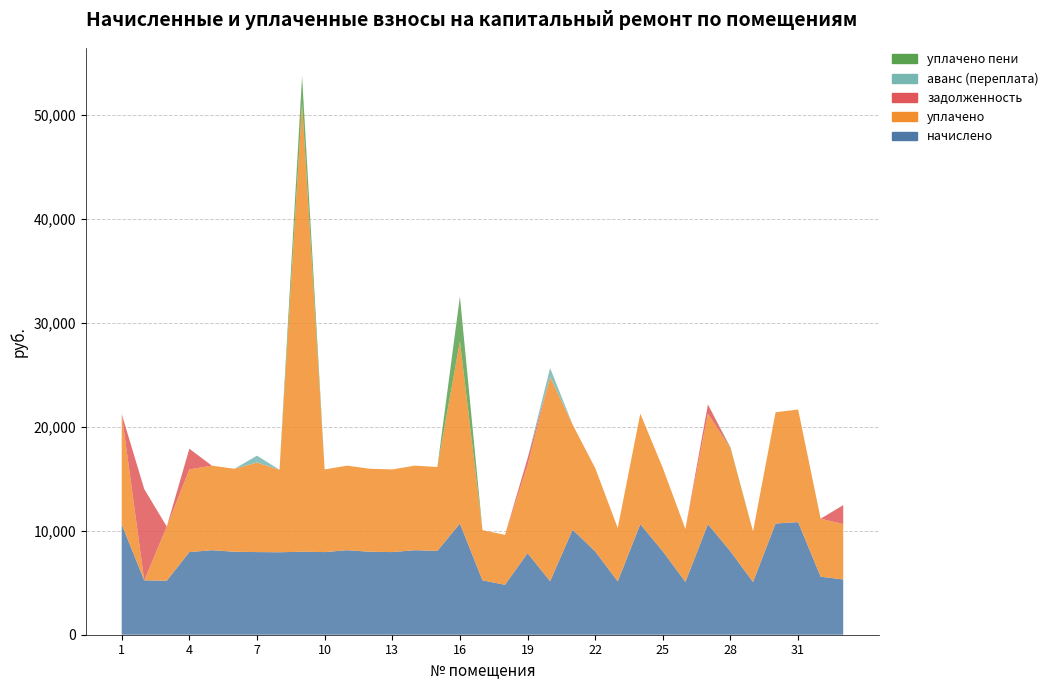

Reading left to right, transcribe all the data shown in this chart.

начислено: 10615.1	5233.0	5199.8	7948.8	8131.0	7981.9	7948.8	7932.2	7981.9	7948.8	8131.0	7981.9	7948.8	8131.2	8064.7	10697.8	5233.0	4802.4	7849.4	5150.2	10101.6	8015.0	5133.6	10631.5	8015.0	5083.9	10631.5	8015.0	5067.4	10697.8	10830.2	5580.7	5315.8
уплачено: 10615.1	0.0	5199.8	7948.8	8131.0	7981.9	8611.2	7932.2	43097.0	7948.8	8131.0	7981.9	7948.8	8131.2	8064.7	17536.0	4828.5	4802.4	8455.6	19643.0	10101.6	8015.0	5133.6	10631.5	8015.0	5083.9	10631.5	9912.2	4871.5	10697.8	10830.2	5580.7	5315.8
задолженность: 0.0	8778.5	0.0	1987.2	0.0	0.0	0.0	0.0	0.0	0.0	0.0	0.0	0.0	0.0	0.0	0.0	0.0	0.0	654.1	0.0	0.0	0.0	0.0	0.0	0.0	0.0	886.0	0.0	0.0	0.0	0.0	0.0	1827.2
аванс (переплата): 0.0	0.0	0.0	0.0	0.0	0.0	662.4	0.0	0.0	0.0	0.0	0.0	0.0	0.0	0.0	0.0	0.0	0.0	0.0	858.4	0.0	0.0	0.0	0.0	0.0	0.0	0.0	0.0	0.0	0.0	0.0	0.0	0.0
уплачено пени: 0.0	0.0	0.0	8.0	0.0	0.0	0.0	0.0	2644.8	0.0	0.0	0.0	0.0	0.0	0.0	4298.7	0.0	0.0	6.7	0.0	0.0	0.0	0.0	0.0	0.0	0.0	0.0	90.9	0.0	0.0	0.0	0.0	12.3